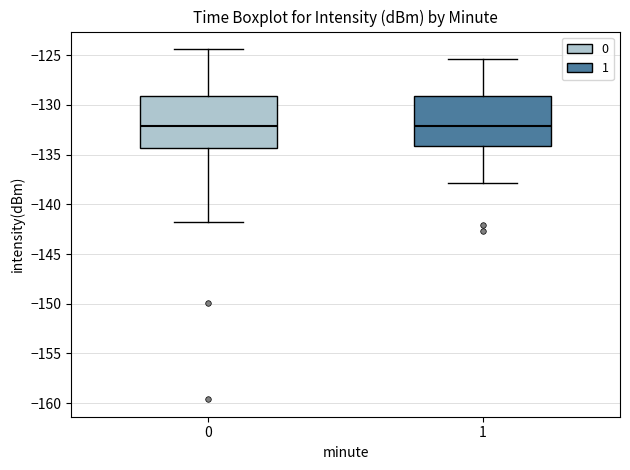

Reading left to right, read every box against the y-axis: the position of its median line, the range the box covers, and the ends of its whiskers. The values are not printed on the chart, so give them approximately, as read against the axis.

0: median -132.0, box -134.5 to -129.0, whiskers -141.5 to -124.5
1: median -132.0, box -134.0 to -129.0, whiskers -138.0 to -125.5